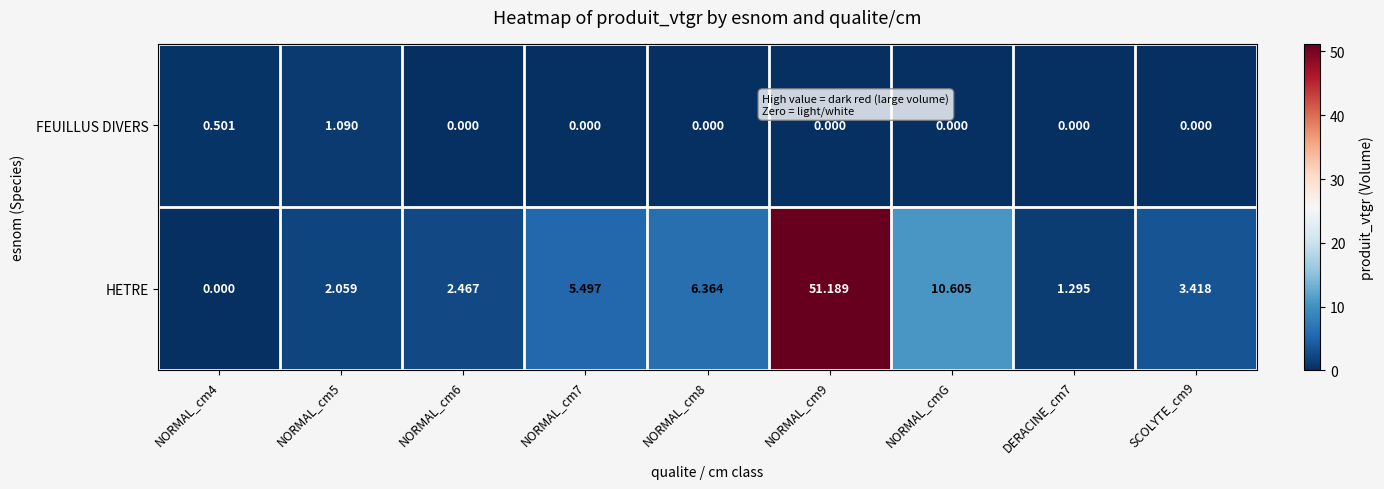

Is the value of FEUILLUS DIVERS at NORMAL_cm6 greater than the value of HETRE at NORMAL_cm5?

No